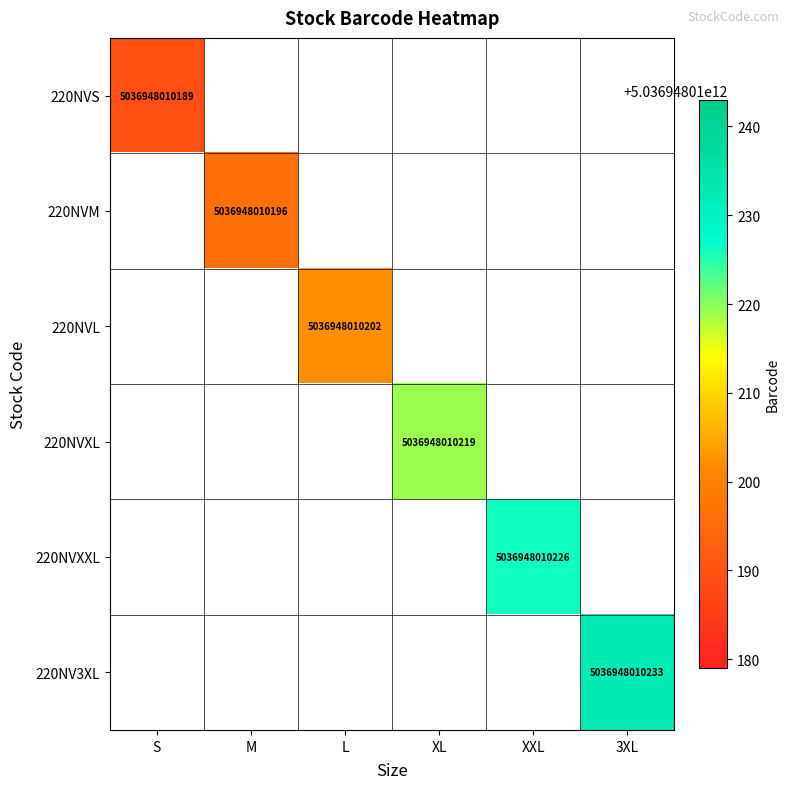

True or false: 220NVXL has a value of 5036948010219 at XL.

True